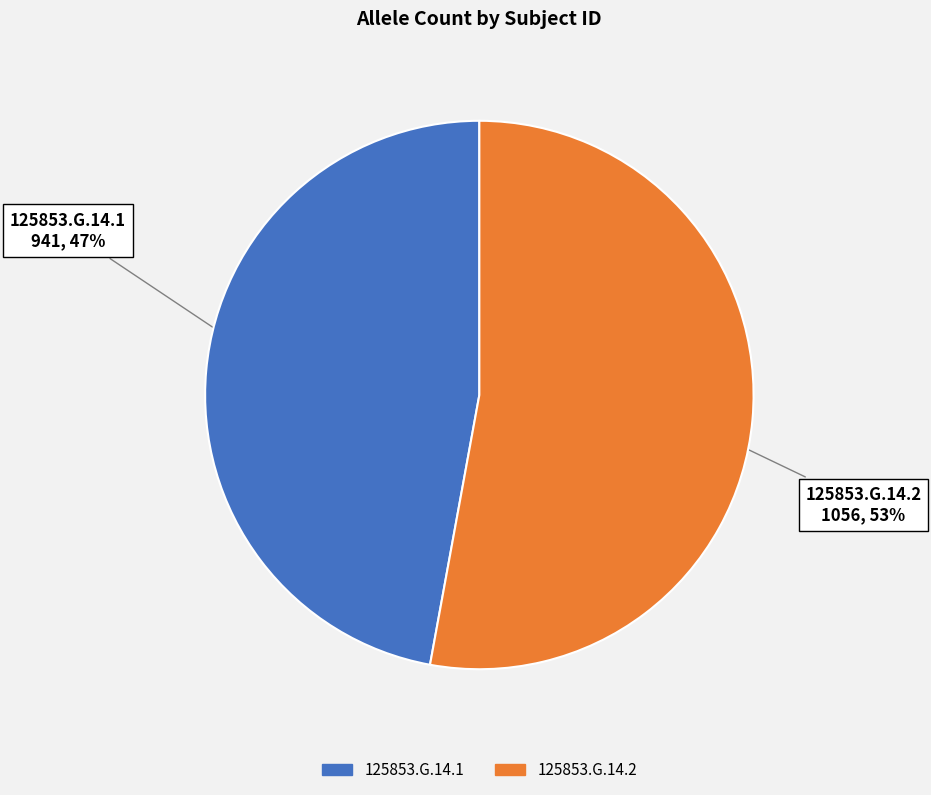

To the nearest percent, what is the difference between the 125853.G.14.2 and 125853.G.14.1 slice percentages?

6%